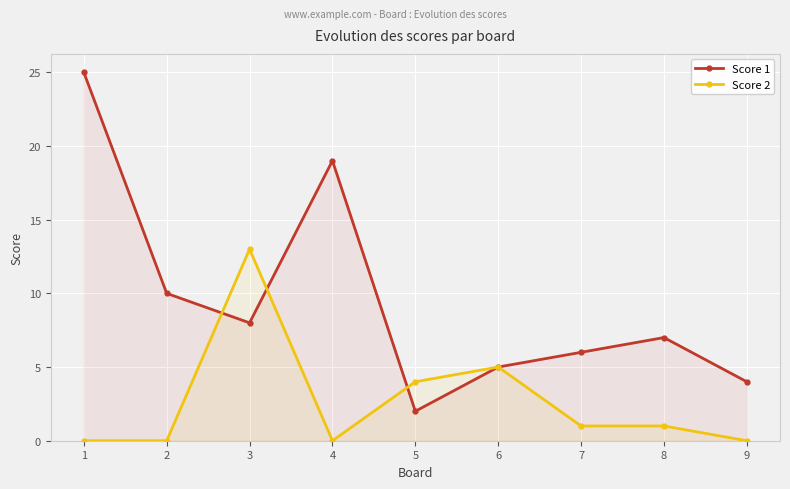

What is the difference between the second highest and minimum values in the Score 1 series?

17